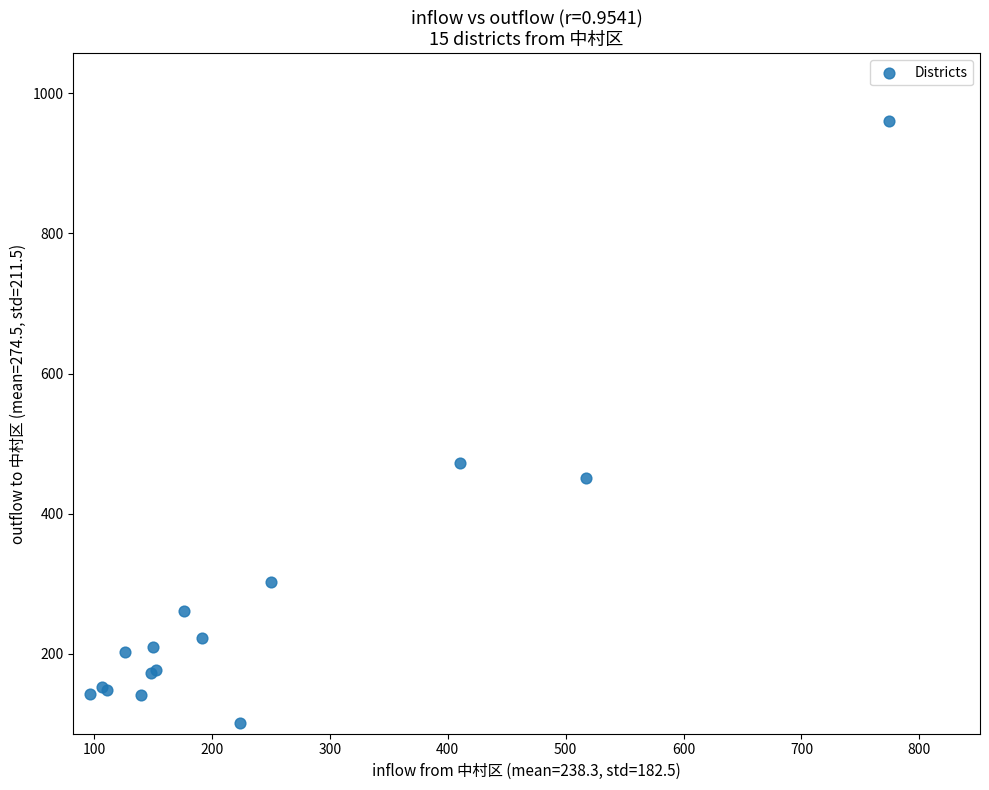

What Y value in the scatter plot is closest to 531?

473